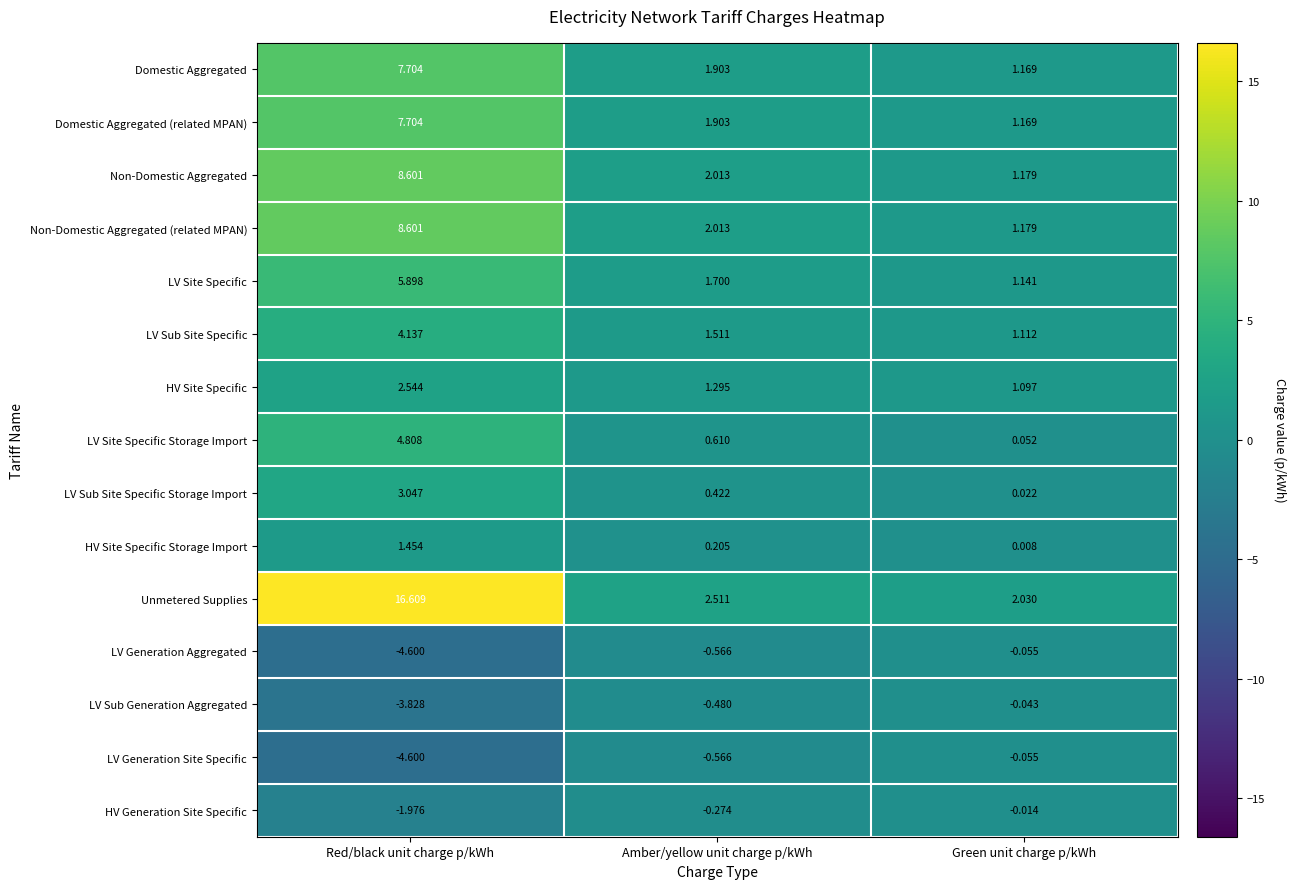

At which label does Non-Domestic Aggregated (related MPAN) reach its peak?

Red/black unit charge p/kWh